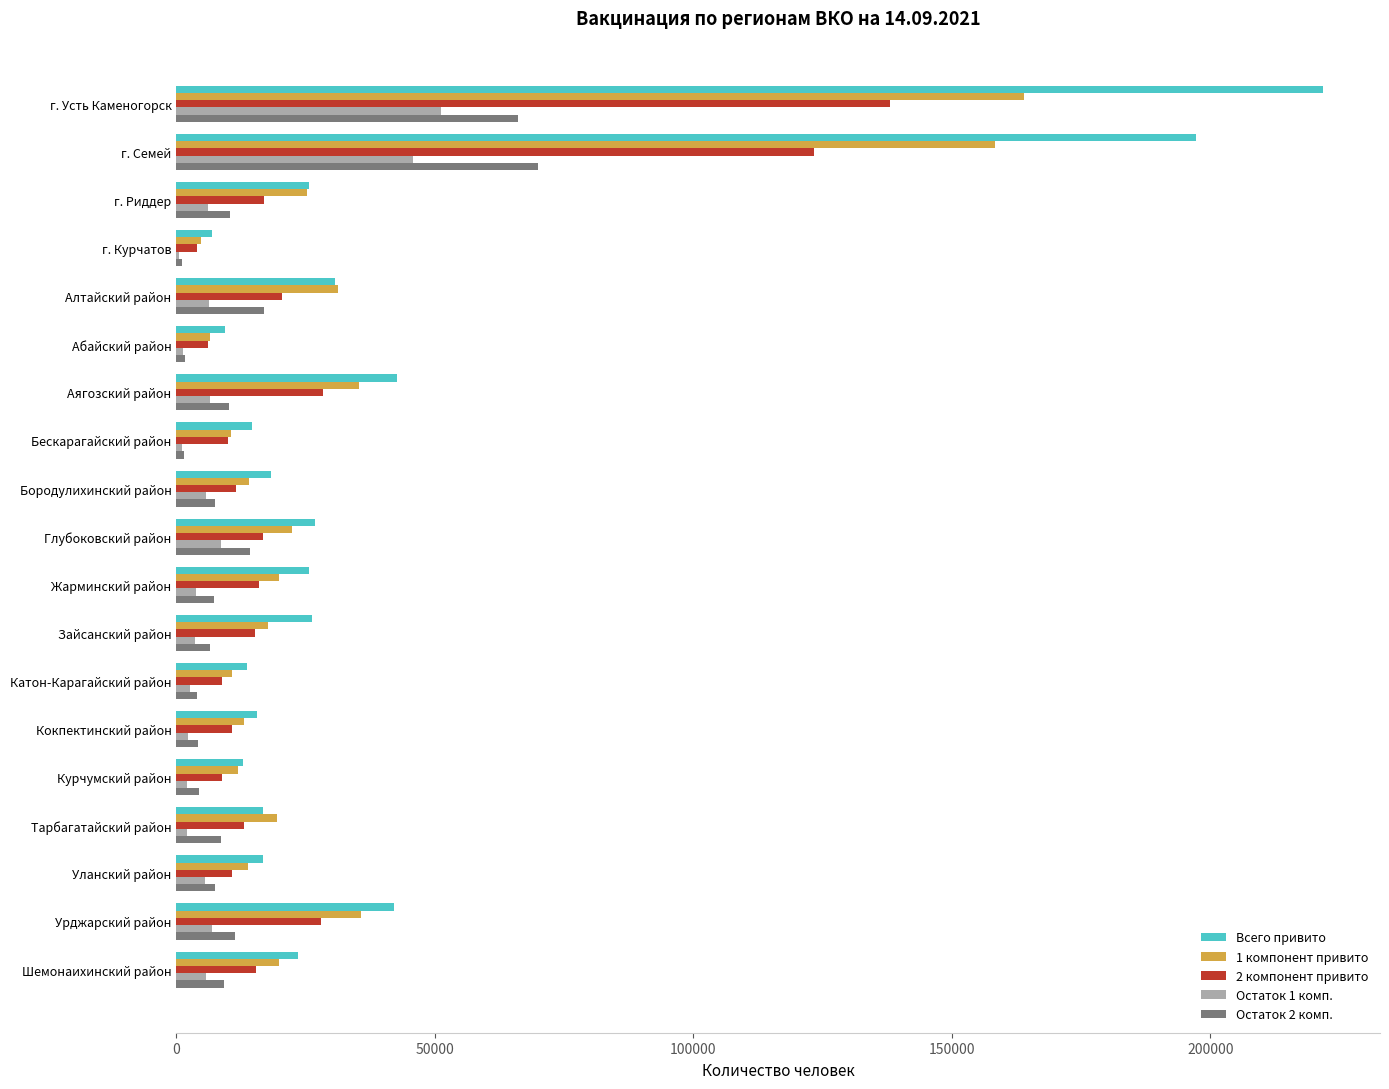

What is the greatest value displayed?

221715